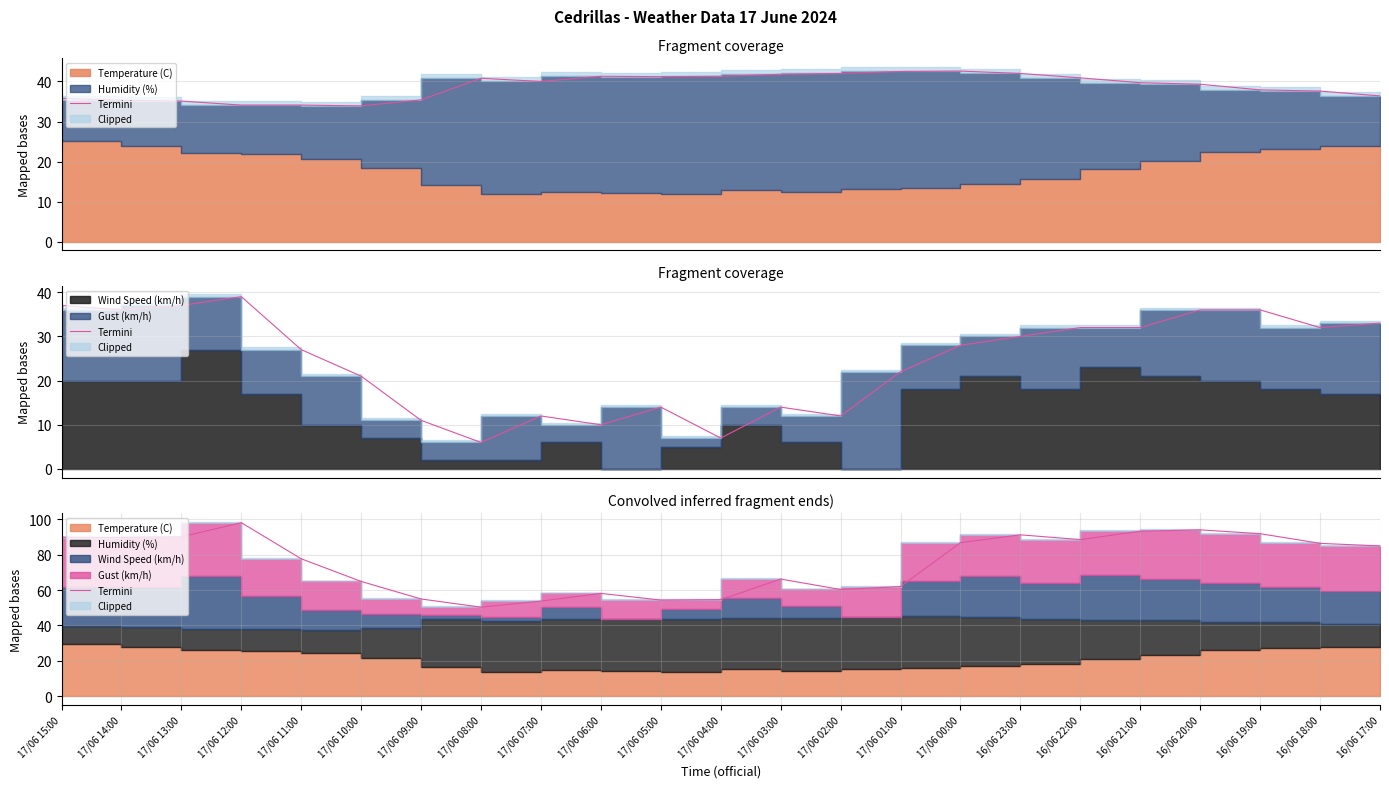

What position from the right is 17/06 15:00?

23